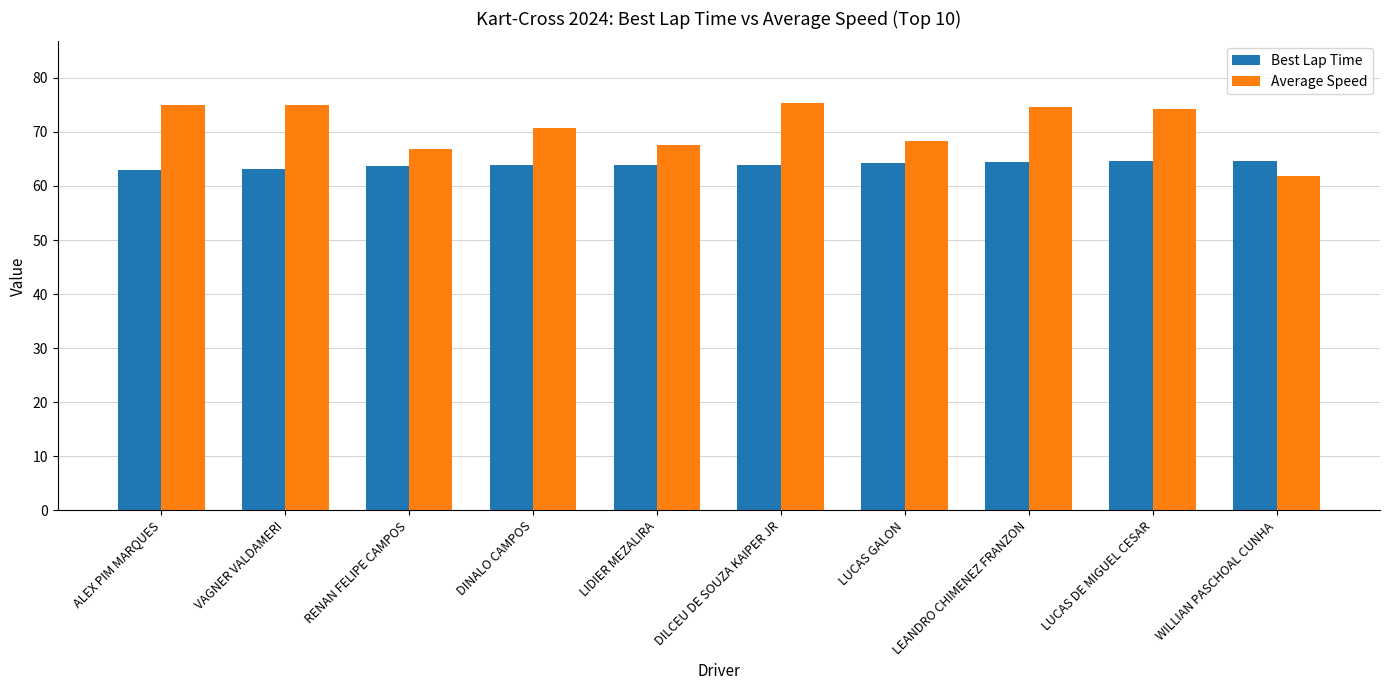

True or false: Best Lap Time has a value of 63.7 at RENAN FELIPE CAMPOS.

True